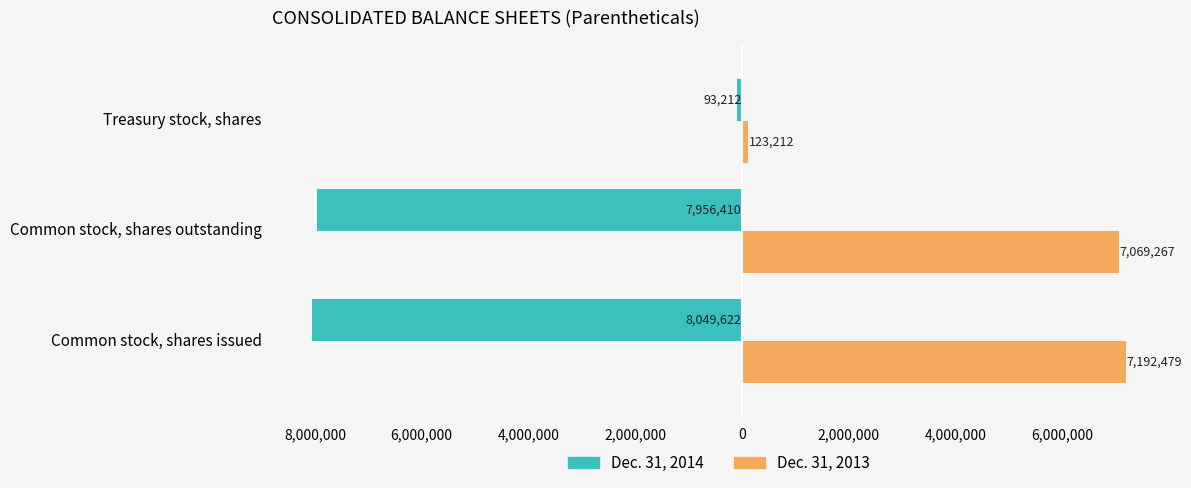

What is the minimum value for Dec. 31, 2013?

123212